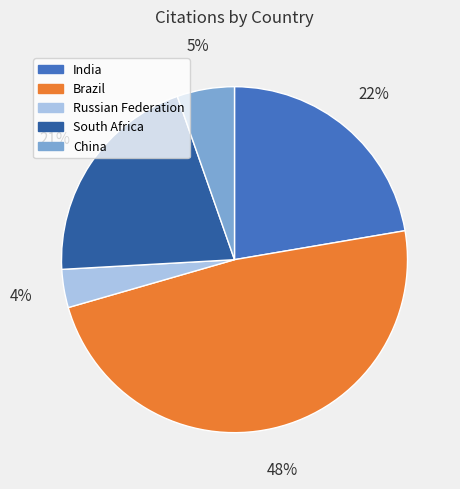

Is it true that China is 1% of the pie?

False